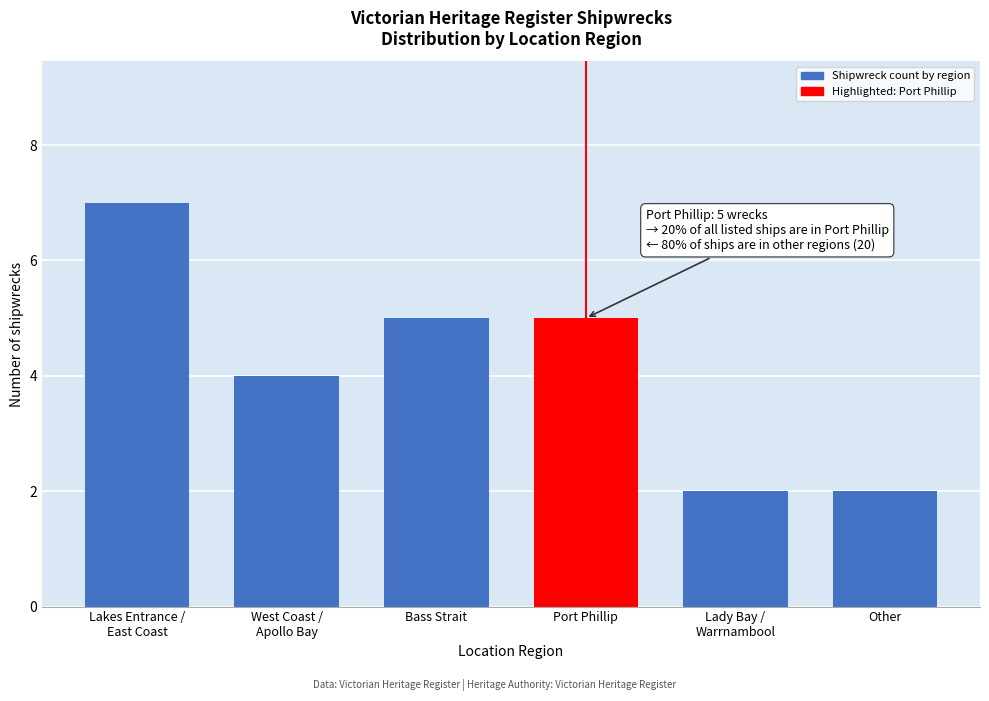

Reading left to right, what are all the values shown in this chart?

7	4	5	5	2	2